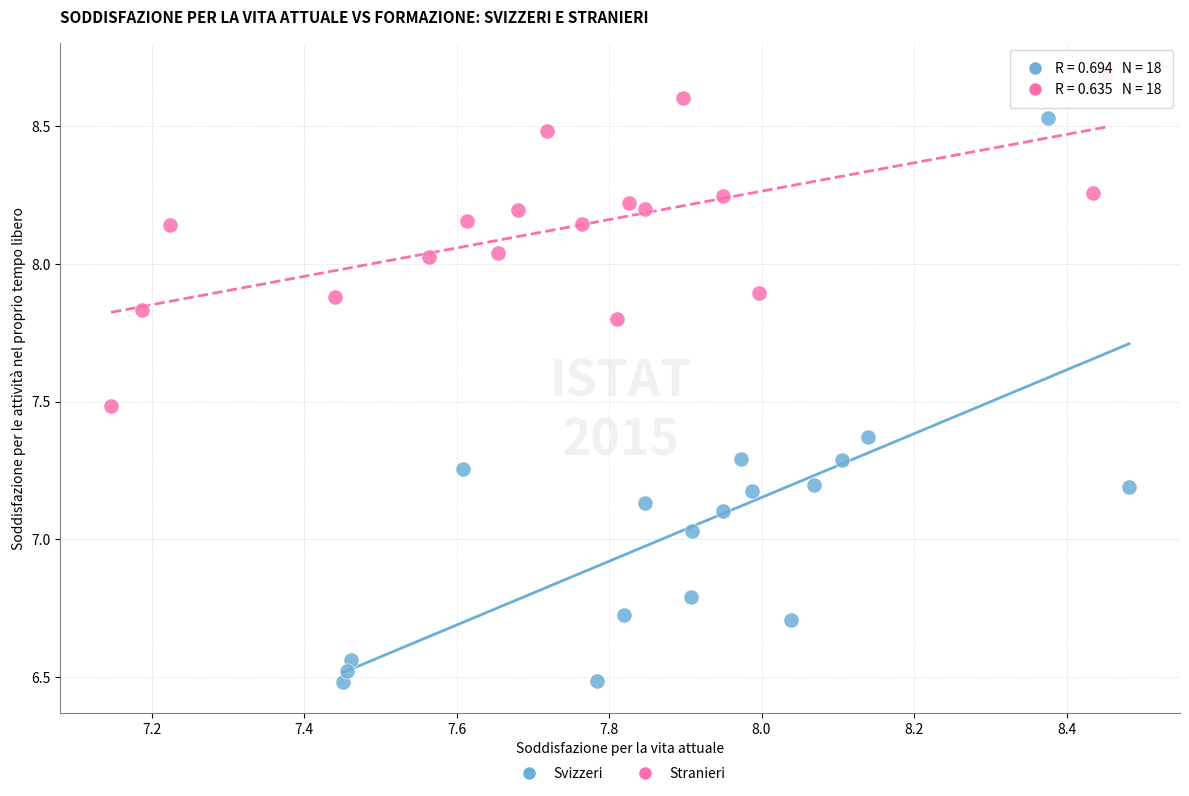

Which series reaches the maximum Y coordinate?

Stranieri